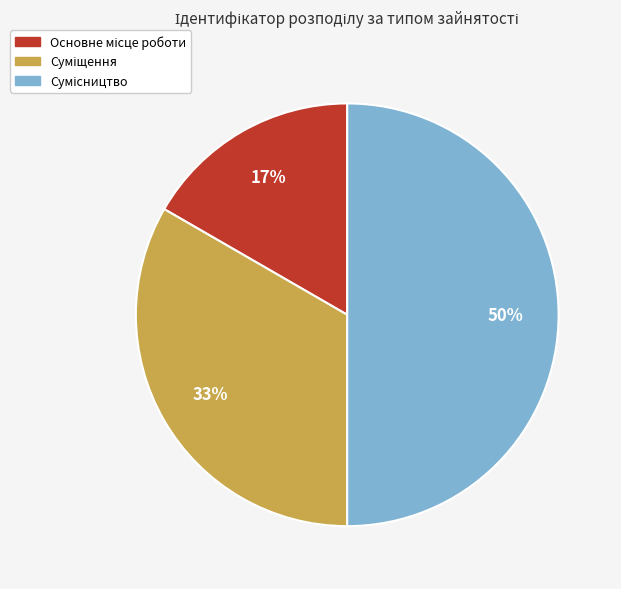

To the nearest percent, what is the average slice percentage?

33%